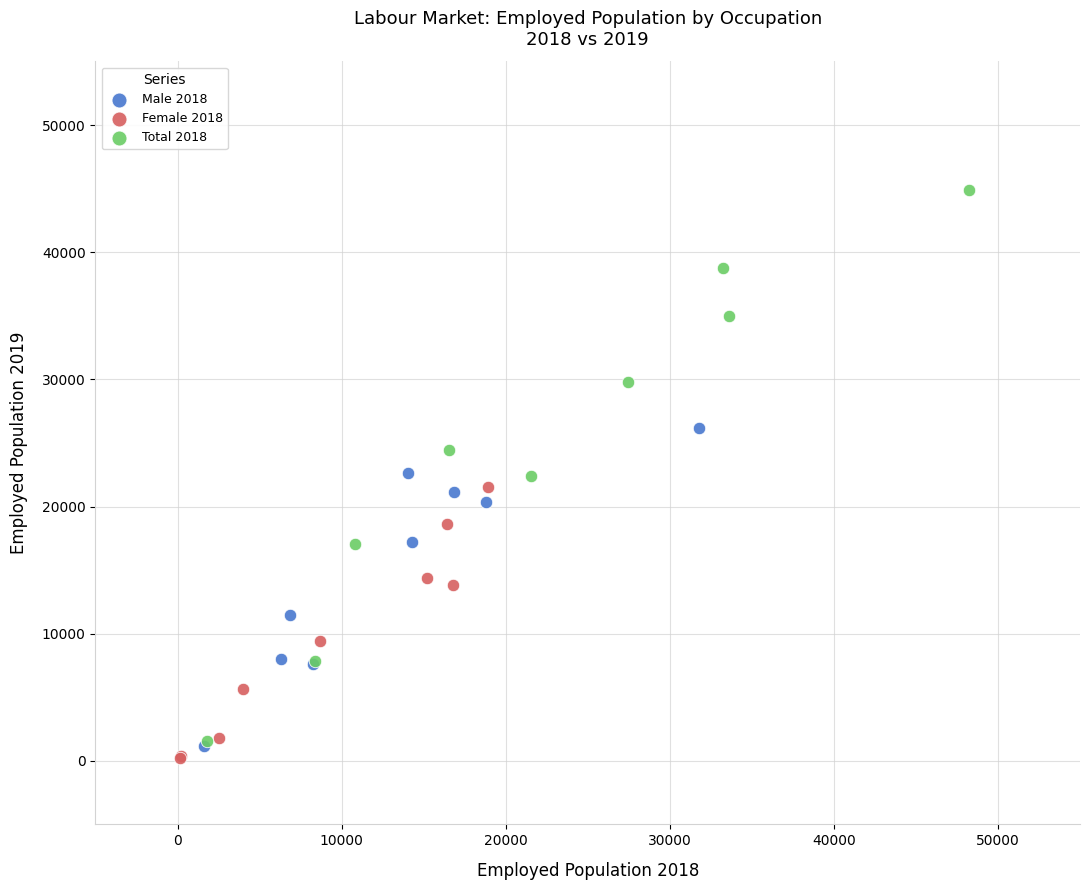

Which series contains the highest Y value?

Total 2018